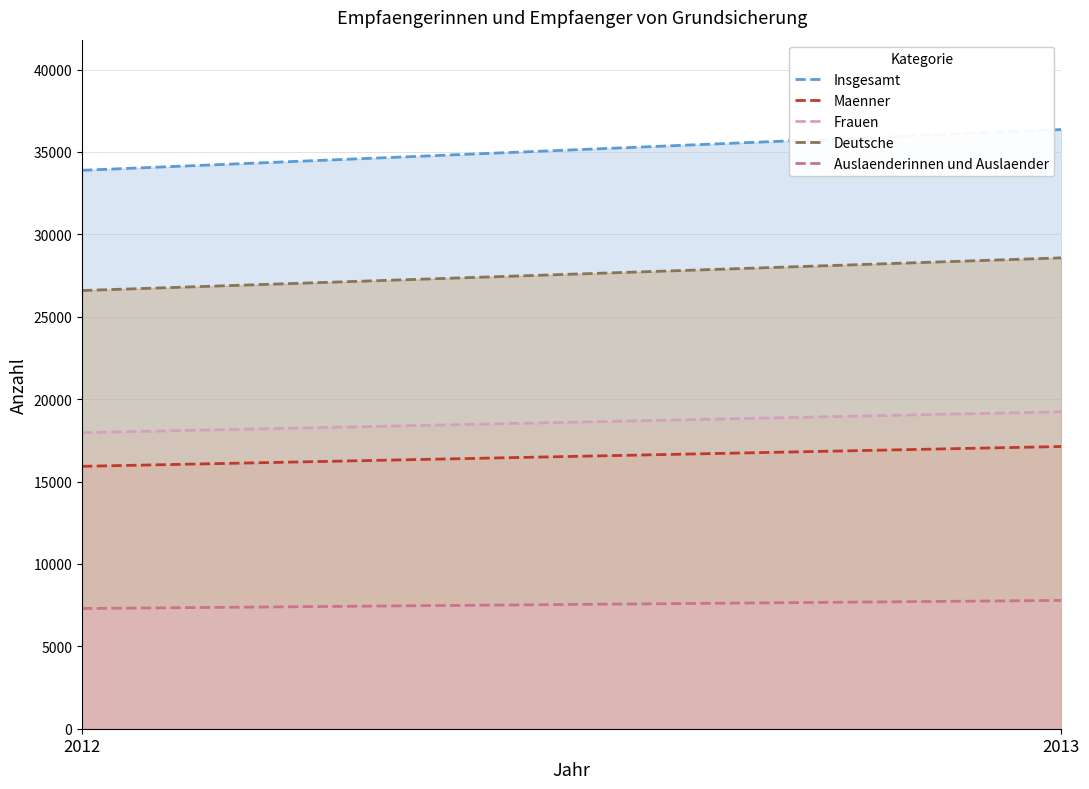

Is it true that Deutsche equals 28575 at 2013?

True